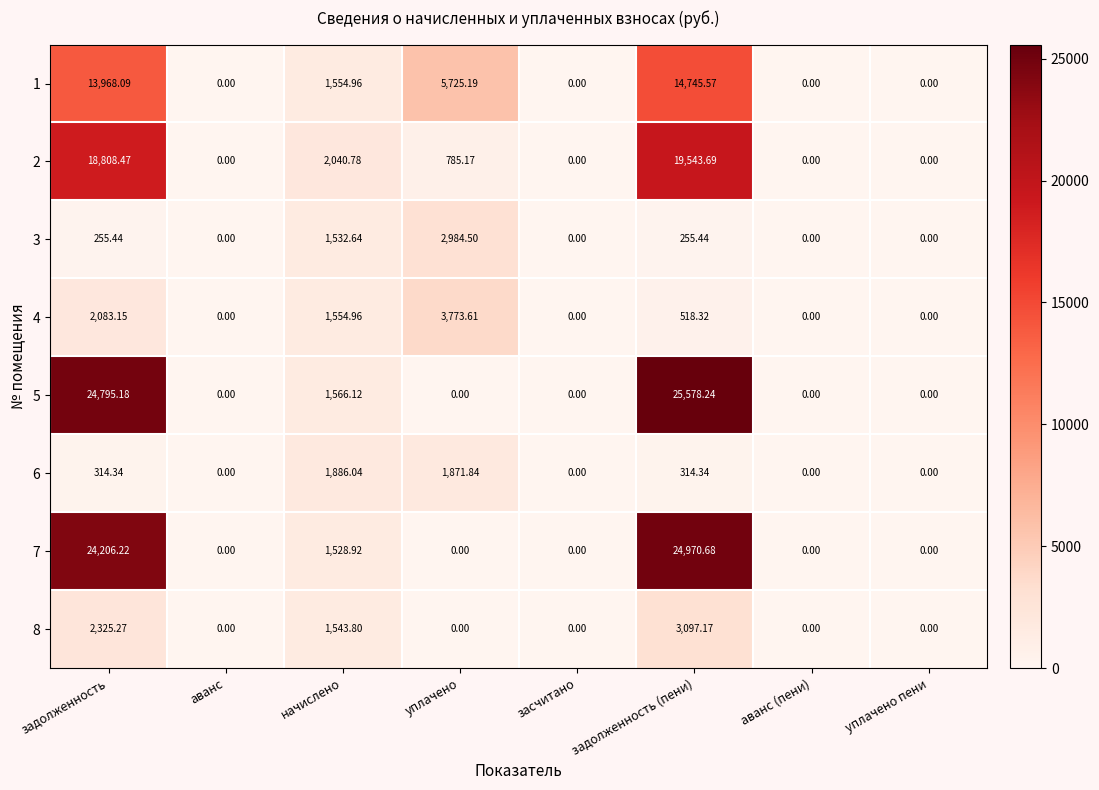

Between начислено and уплачено пени, which series saw the biggest shift?

2